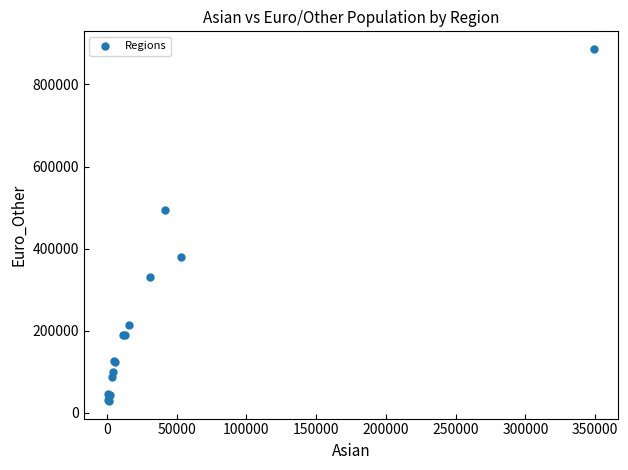

What Y value in the scatter plot is closest to 457750?

494900